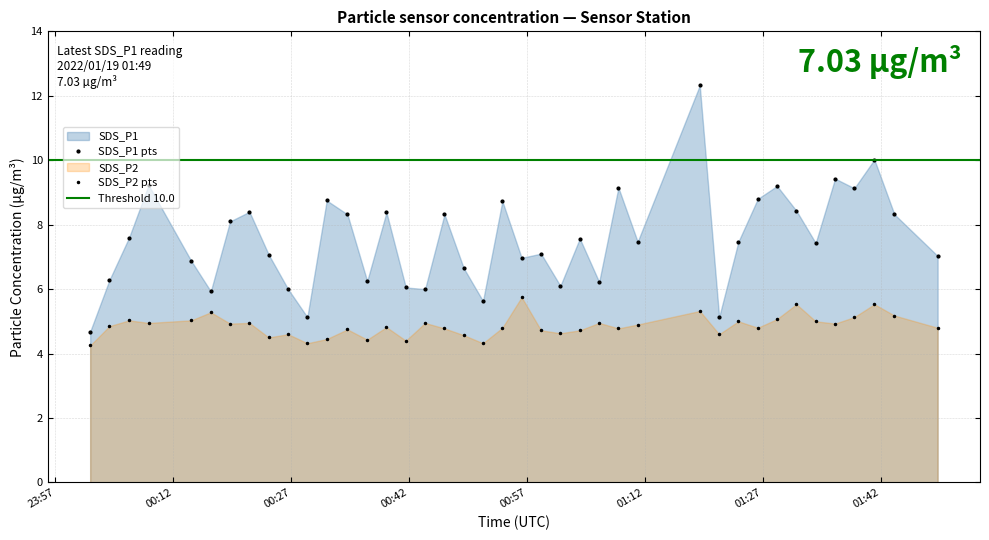

What is the approximate value of SDS_P1 at 23:57?

4.7